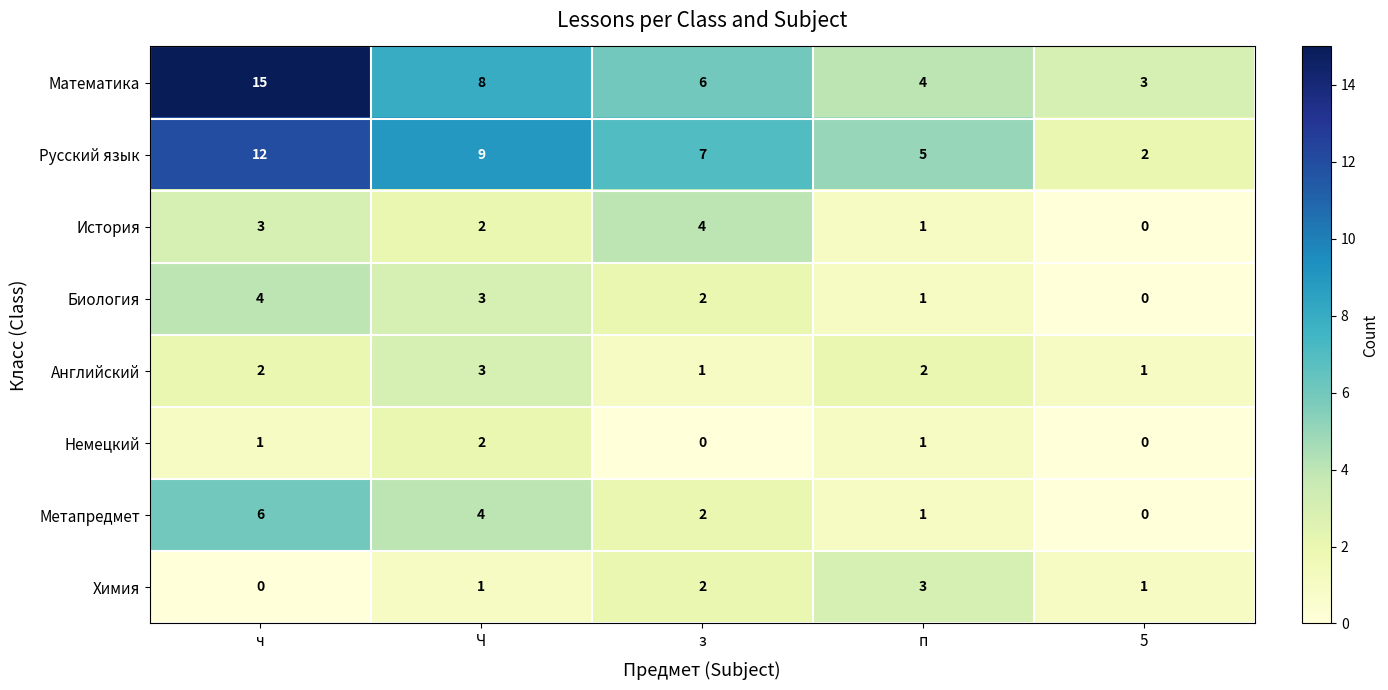

What is the spread (max minus min) of values at п?

4